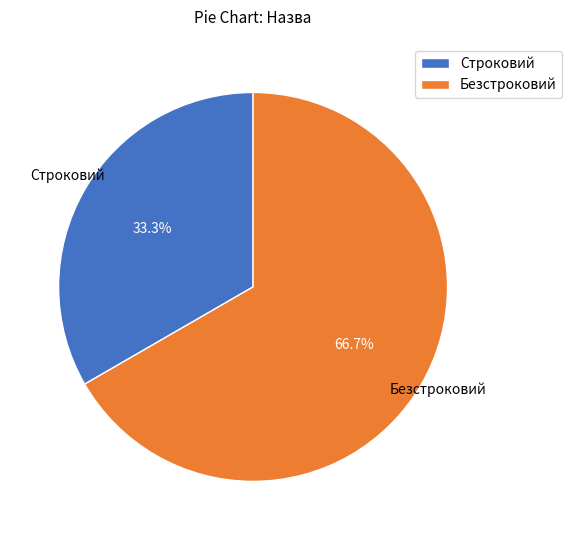

Count the number of slices in the pie.

2